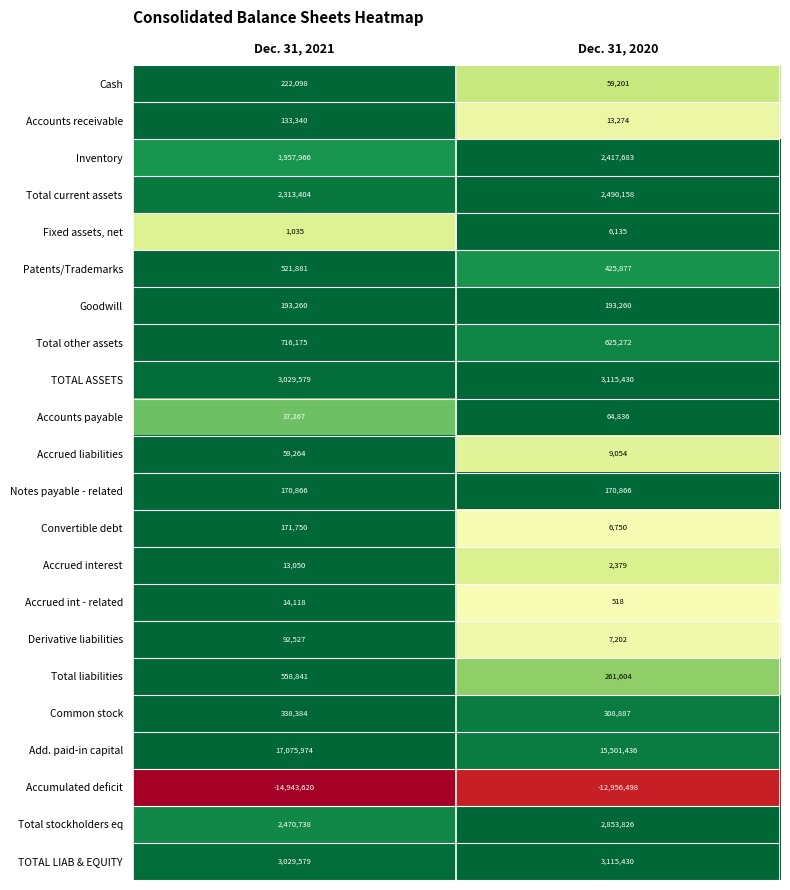

Which series has the largest range (max minus min)?

Accumulated deficit